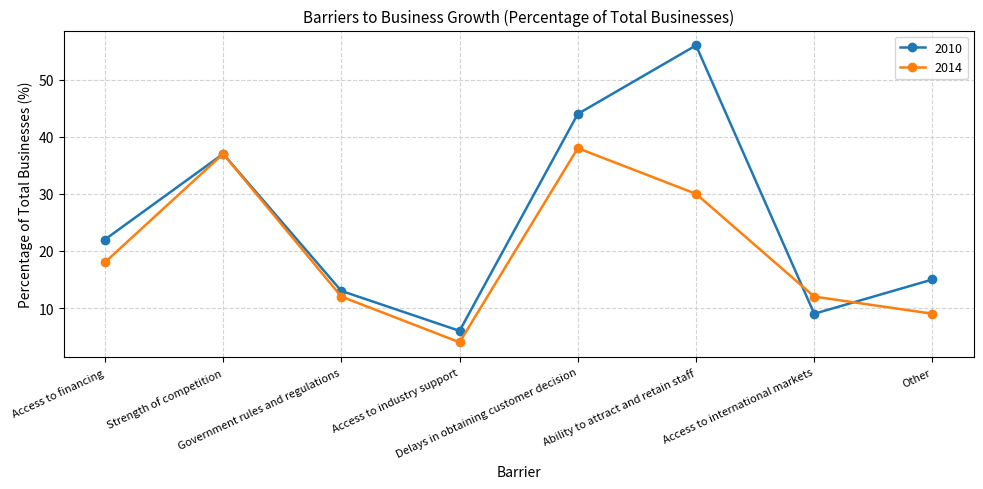

What is the sum of the 2014 values at Ability to attract and retain staff and Access to financing?

48